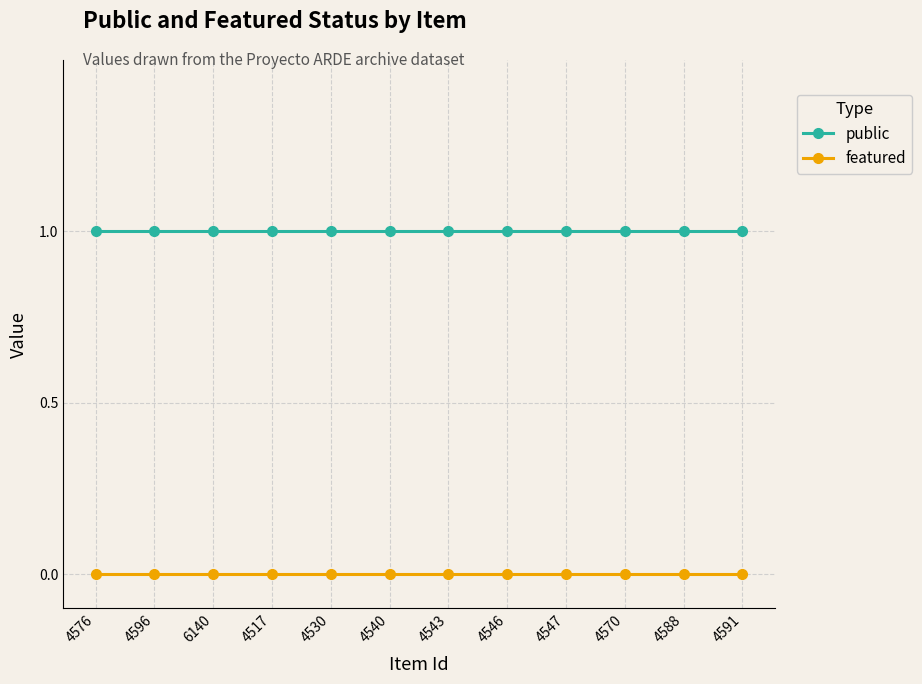

True or false: public and featured cross at least once.

False